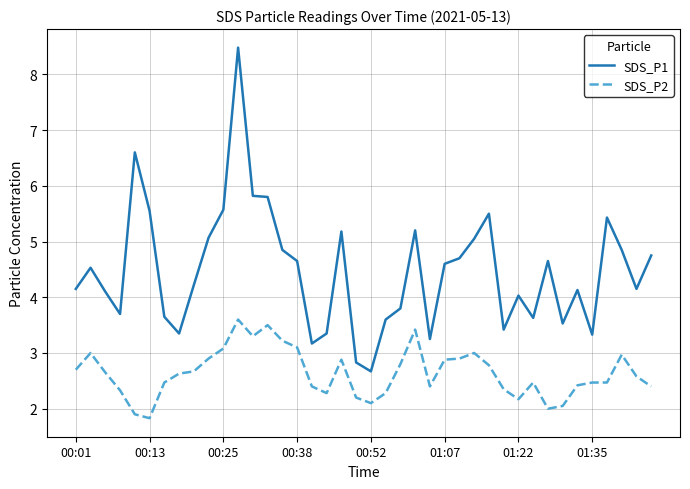

Which series has the largest total across all categories?

SDS_P1